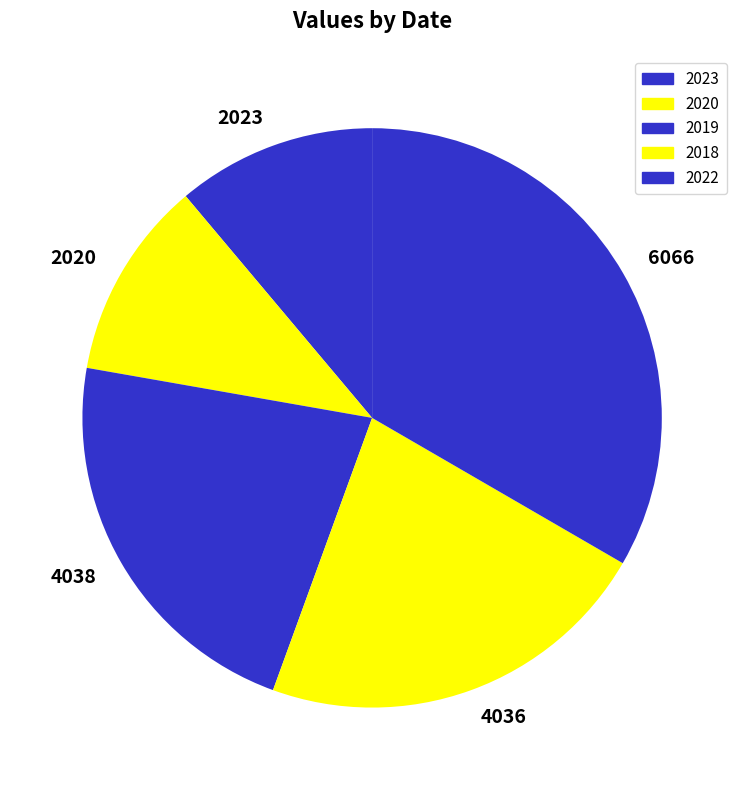

Which category has the biggest portion of the pie?

6066